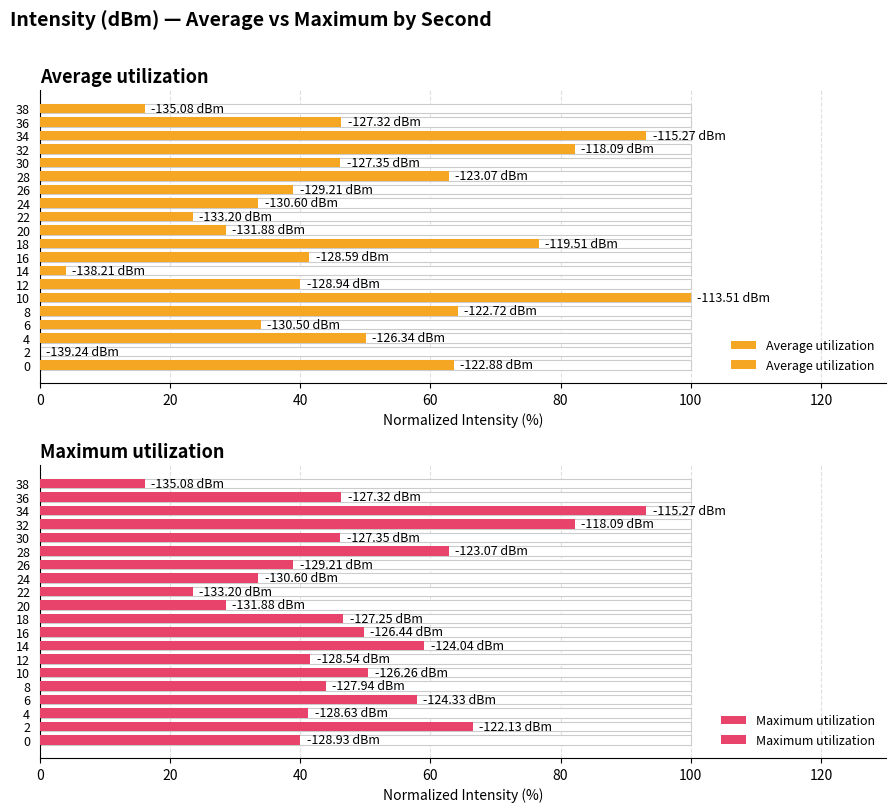

Rank the series by their average value, from lowest to highest.

Average utilization, Maximum utilization